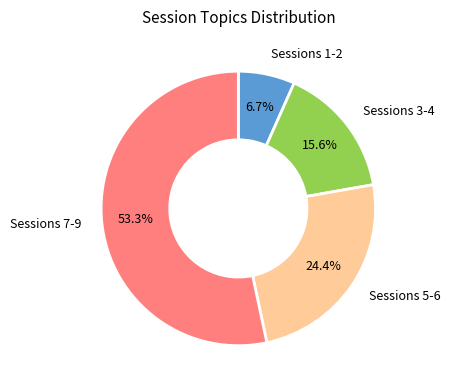

Is Sessions 3-4 the majority of the pie?

No